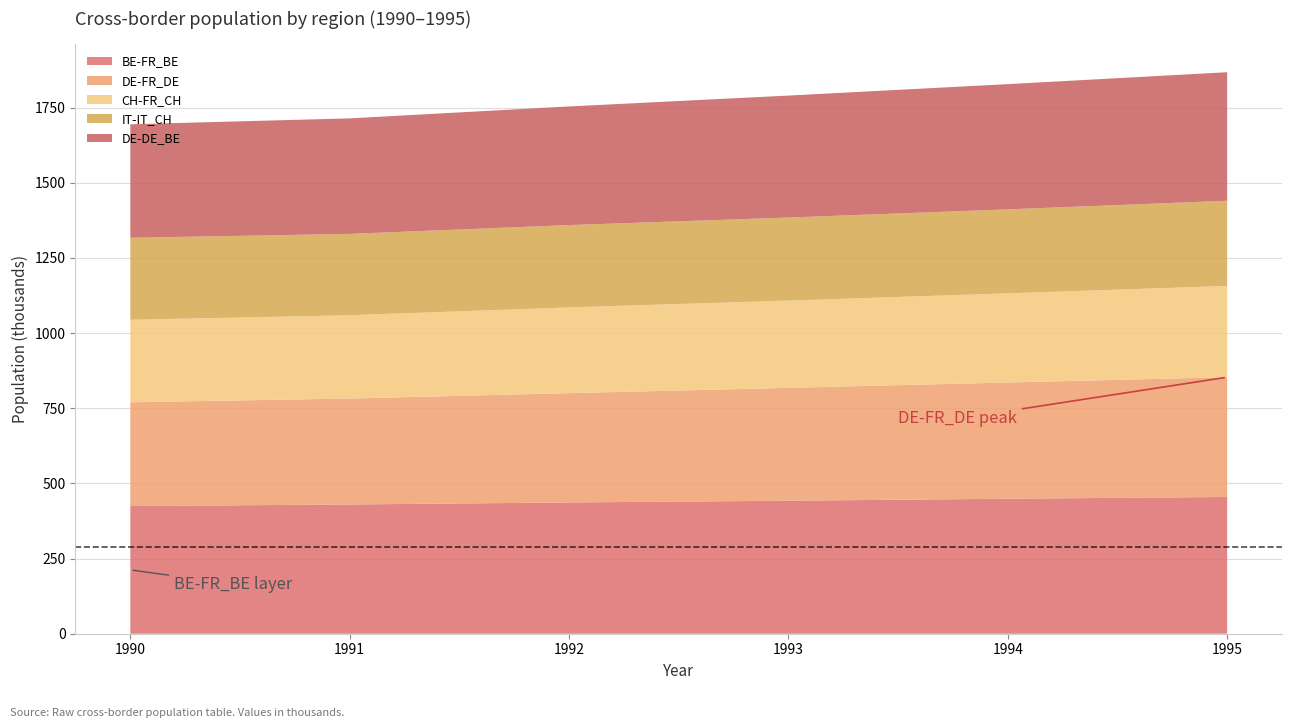

Reading left to right, list all the values displayed in this chart.

BE-FR_BE: 1990=424608	1991=429896	1992=436608	1993=442392	1994=448985	1995=454900
DE-FR_DE: 1990=345215	1991=352358	1992=363503	1993=375421	1994=386610	1995=398258
CH-FR_CH: 1990=274428	1991=277066	1992=285178	1993=290218	1994=296578	1995=303550
IT-IT_CH: 1990=272671	1991=270563	1992=273860	1993=276177	1994=279255	1995=283324
DE-DE_BE: 1990=377432	1991=384159	1992=394561	1993=405686	1994=416466	1995=427548